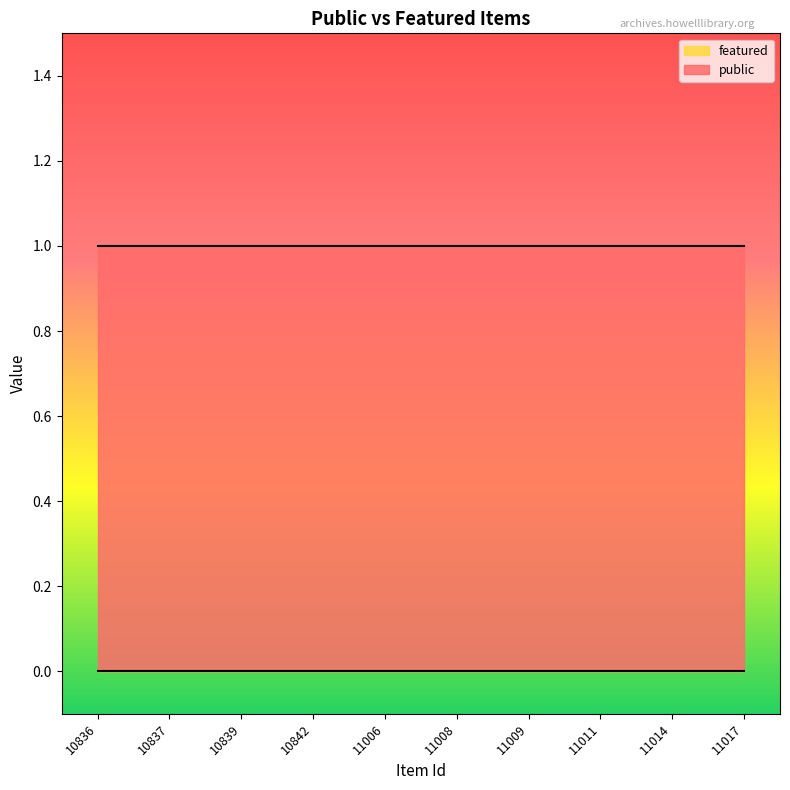

What is the greatest value displayed?

1